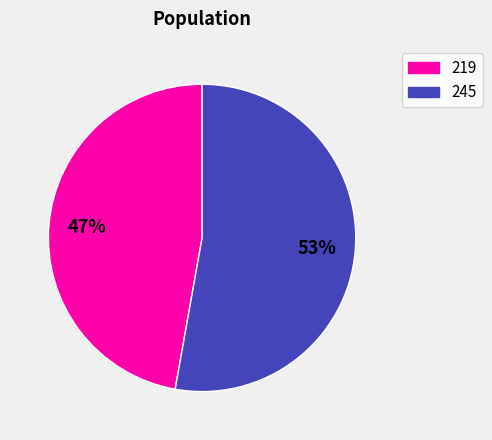

How many slices are in this pie chart?

2